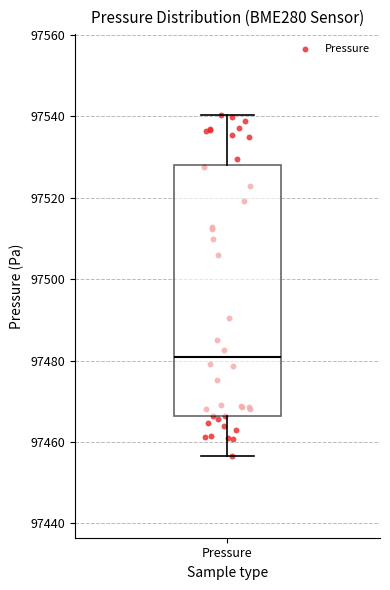

Where is the upper edge of the box for Pressure on the y-axis? The values are not printed on the chart, so give them approximately, as read against the axis.

97528